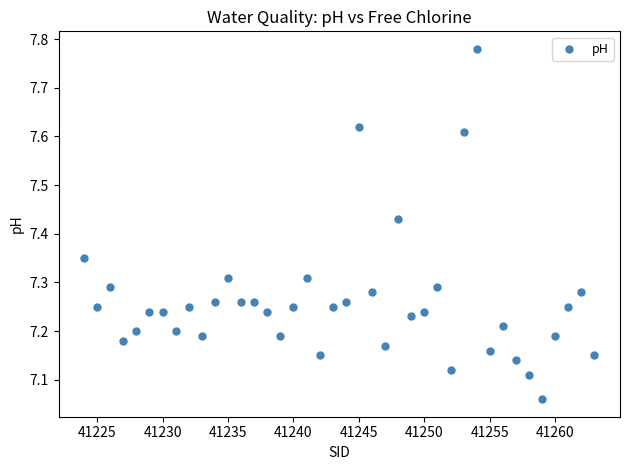

What is the range of X values (max minus min)?

39.0